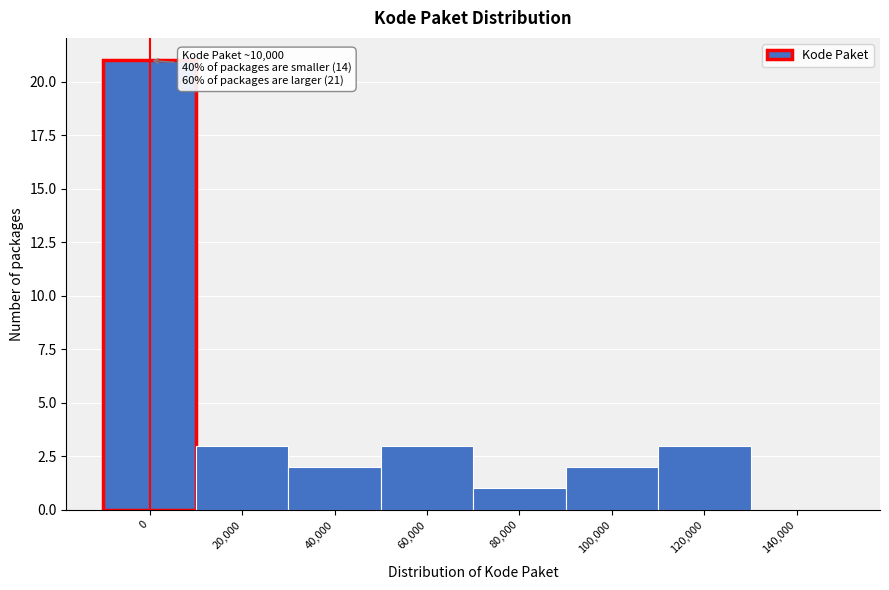

Reading left to right, what are all the values shown in this chart?

0=21	20,000=3	40,000=2	60,000=3	80,000=1	100,000=2	120,000=3	140,000=0